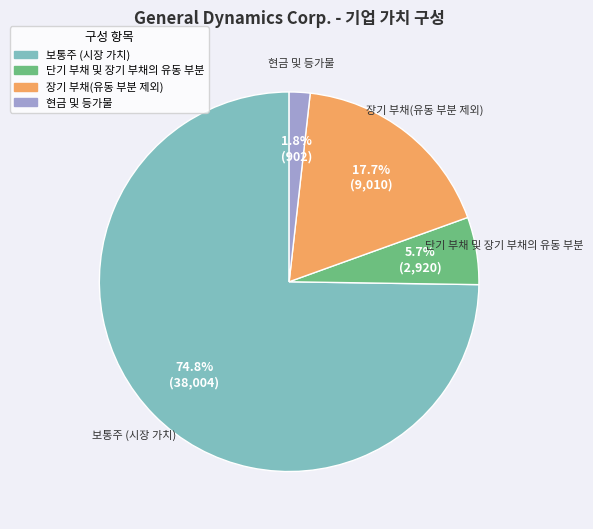

What is the smallest slice in the pie chart?

현금 및 등가물